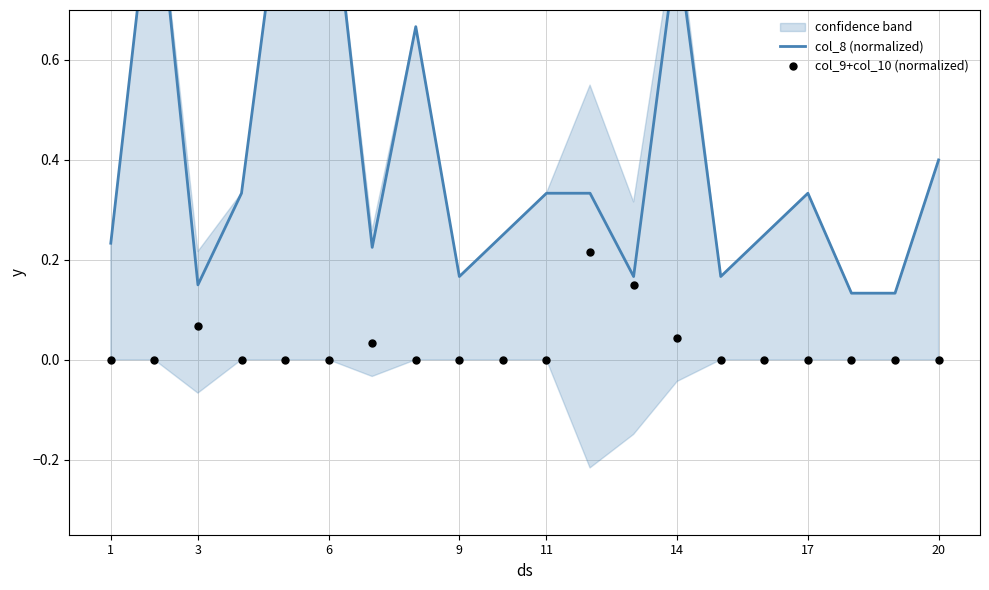

At how many categories does at least one series exceed 0?

20